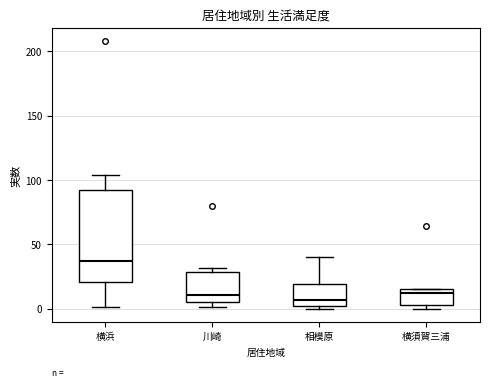

Which box has the highest median line?

横浜